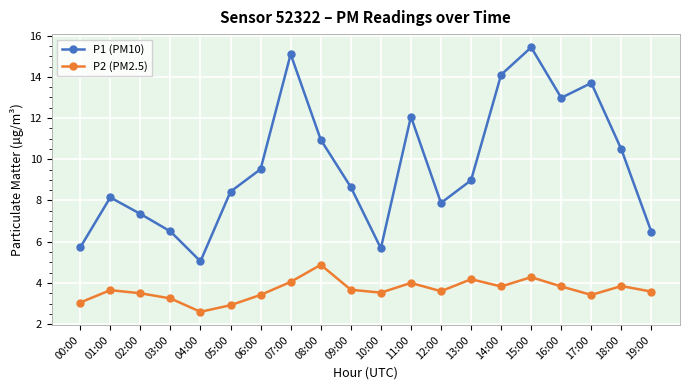

Is the value of P1 (PM10) at 17:00 greater than the value of P2 (PM2.5) at 11:00?

Yes